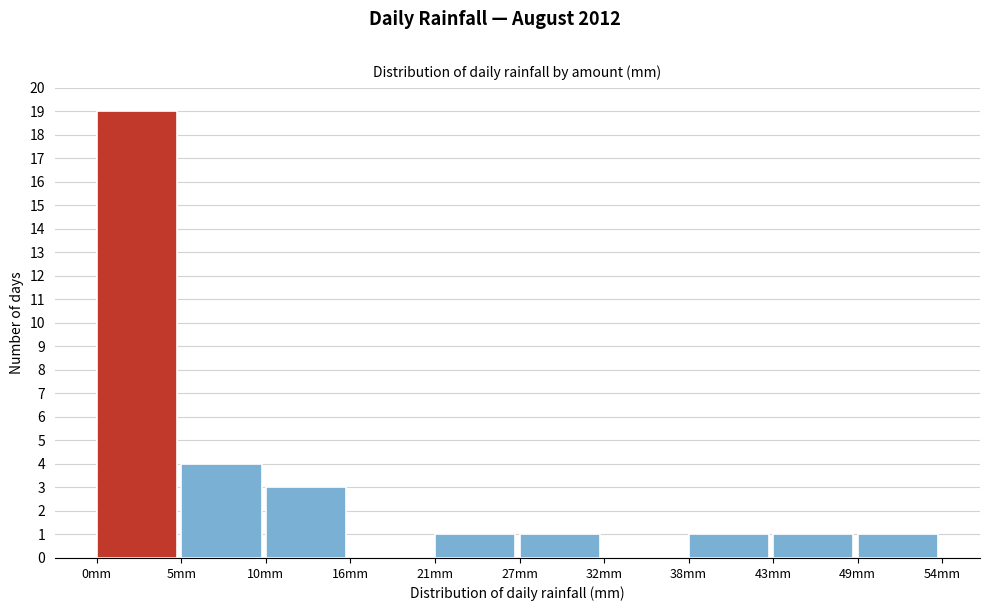

Reading left to right, what are all the values shown in this chart?

0mm=19	5mm=4	10mm=3	16mm=0	21mm=1	27mm=1	32mm=0	38mm=1	43mm=1	49mm=1